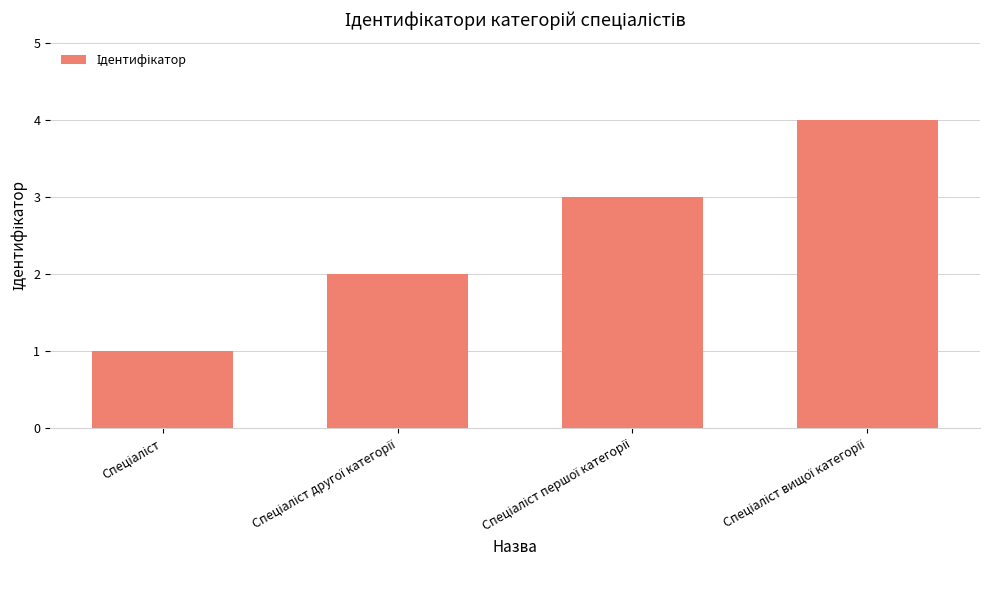

What is the maximum value shown in the chart?

4